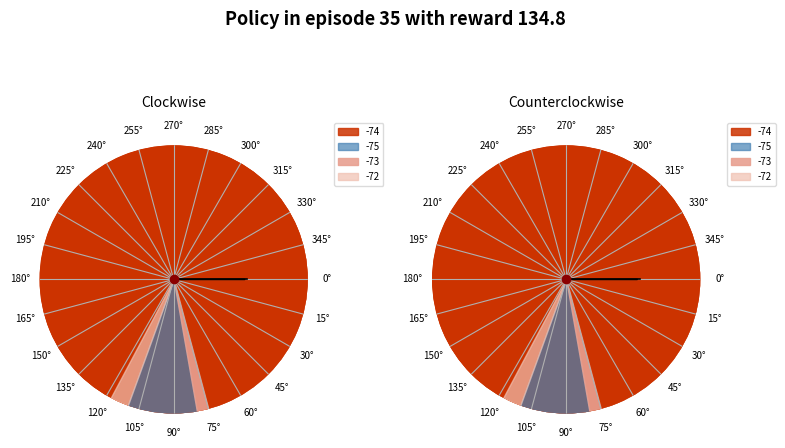

To the nearest percent, what is the difference between the largest and smallest slice percentages?

4%